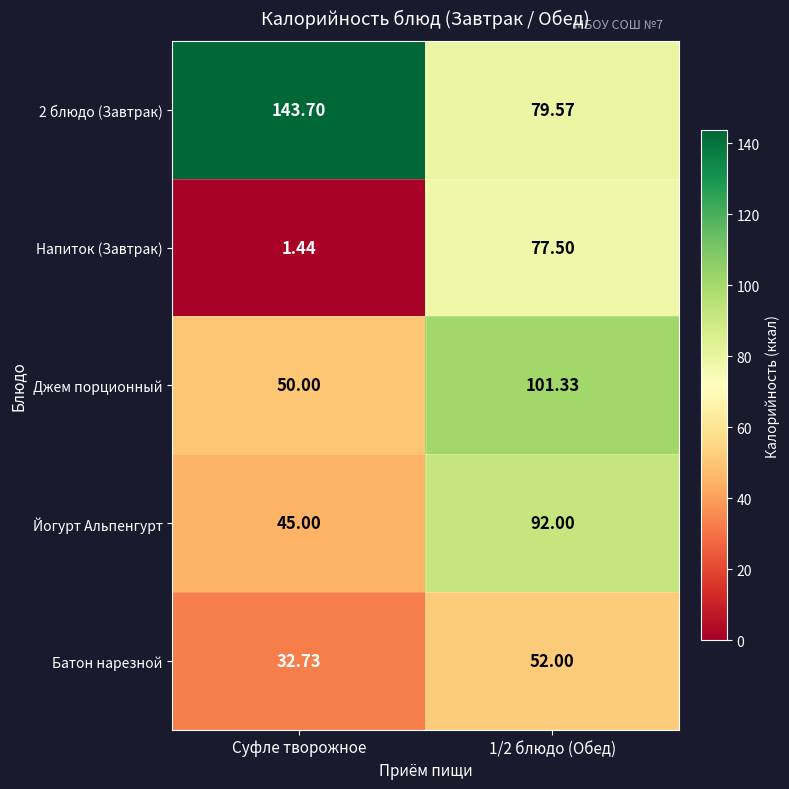

What is the maximum value shown in the chart?

143.7